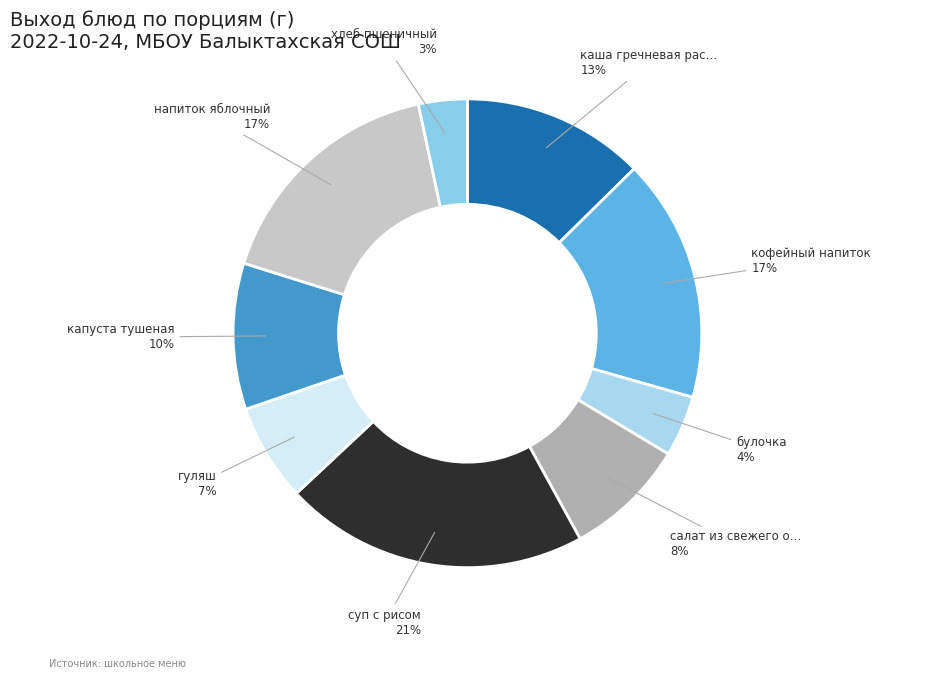

How many slices are in this pie chart?

9